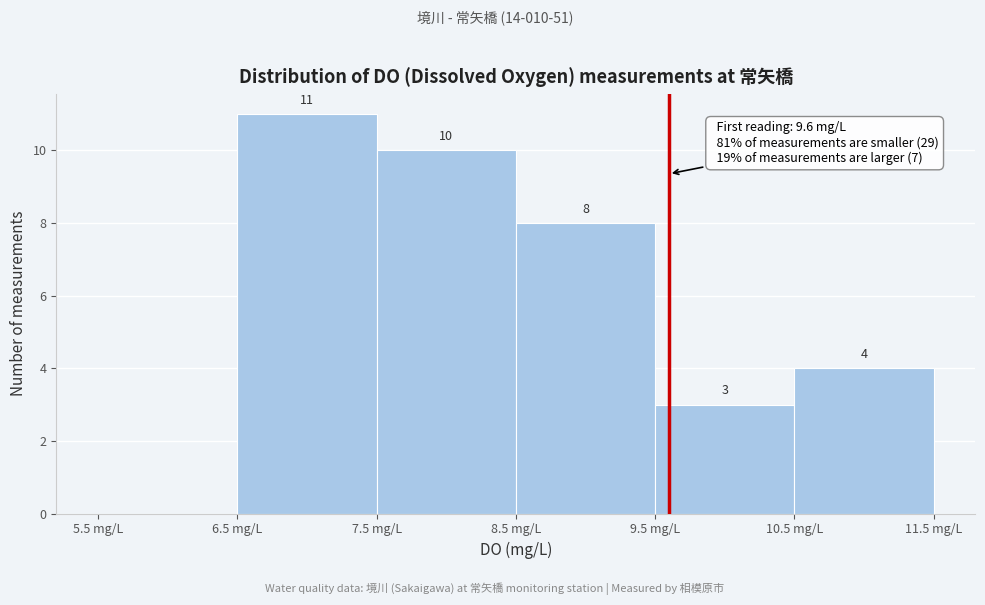

Over which range of the x-axis is the bar tallest?

6.5 to 7.5